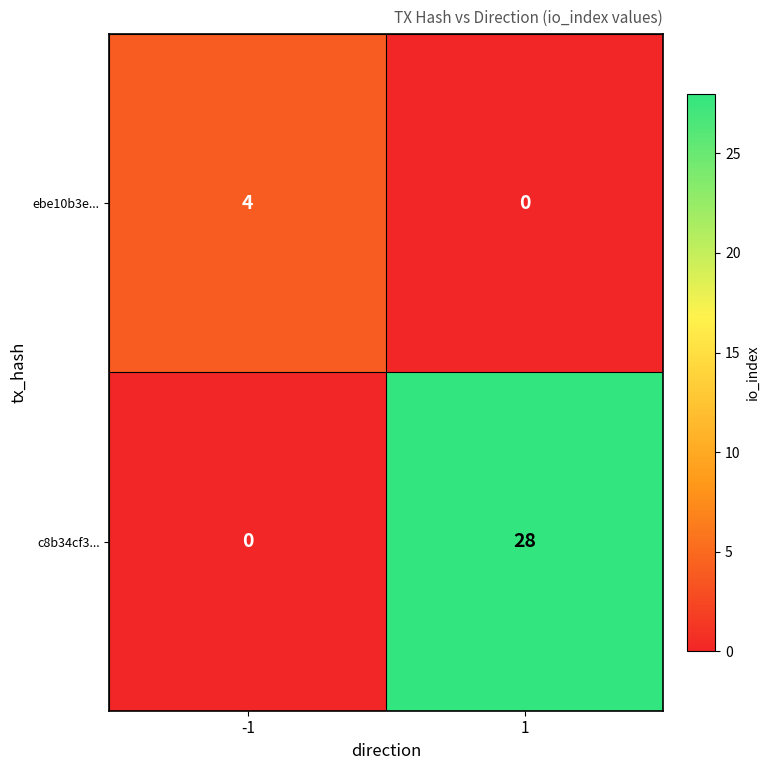

Reading right to left, transcribe all the data shown in this chart.

ebe10b3e...: 1=0	-1=4
c8b34cf3...: 1=28	-1=0